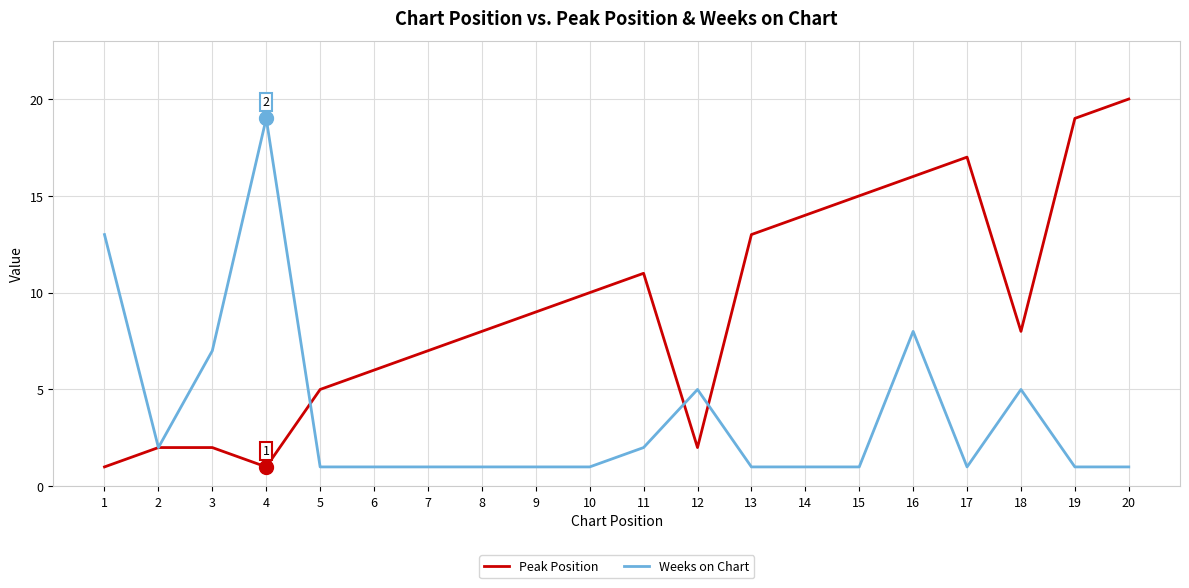

Reading left to right, what are all the values shown in this chart?

Peak Position: 1	2	2	1	5	6	7	8	9	10	11	2	13	14	15	16	17	8	19	20
Weeks on Chart: 13	2	7	19	1	1	1	1	1	1	2	5	1	1	1	8	1	5	1	1